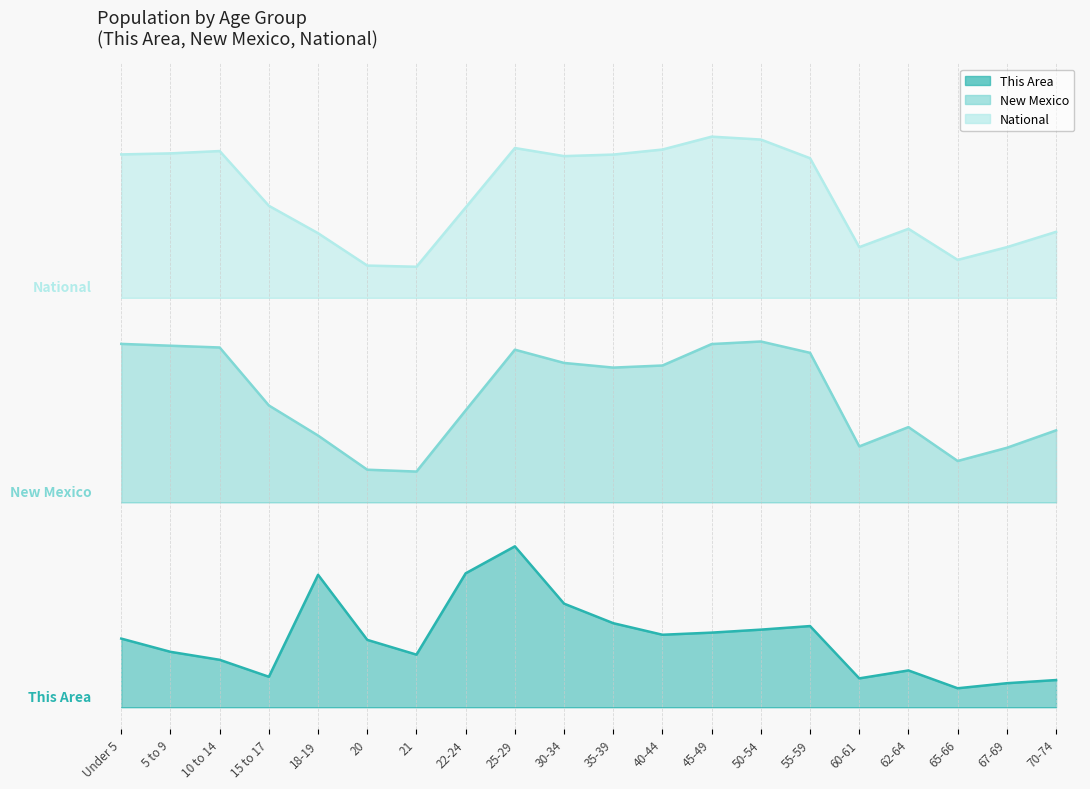

The New Mexico series shows 0.8 at 55-59. True or false?

False